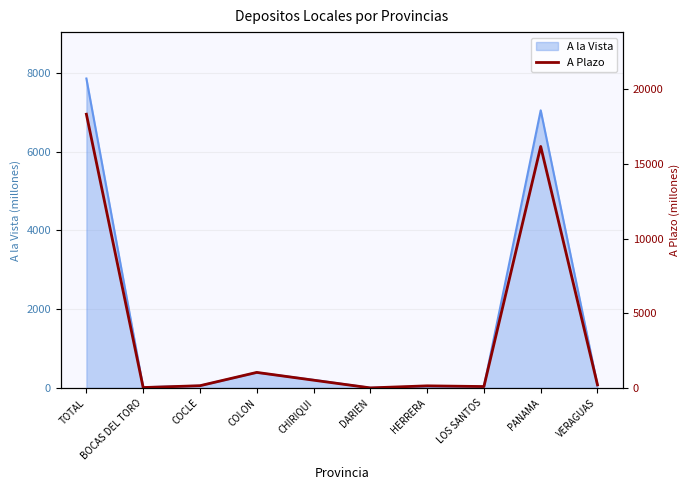

Reading left to right, what are all the values shown in this chart?

18319.8	24.9	146.9	1037.3	517.2	0.9	137.9	91.2	16161.3	202.0